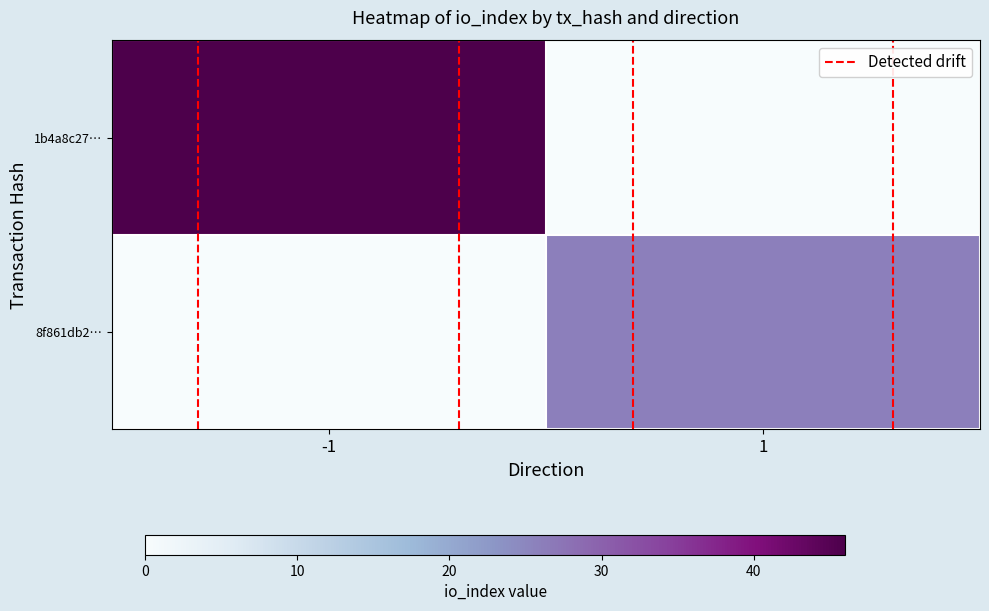

Which series has the widest spread of values?

1b4a8c27…